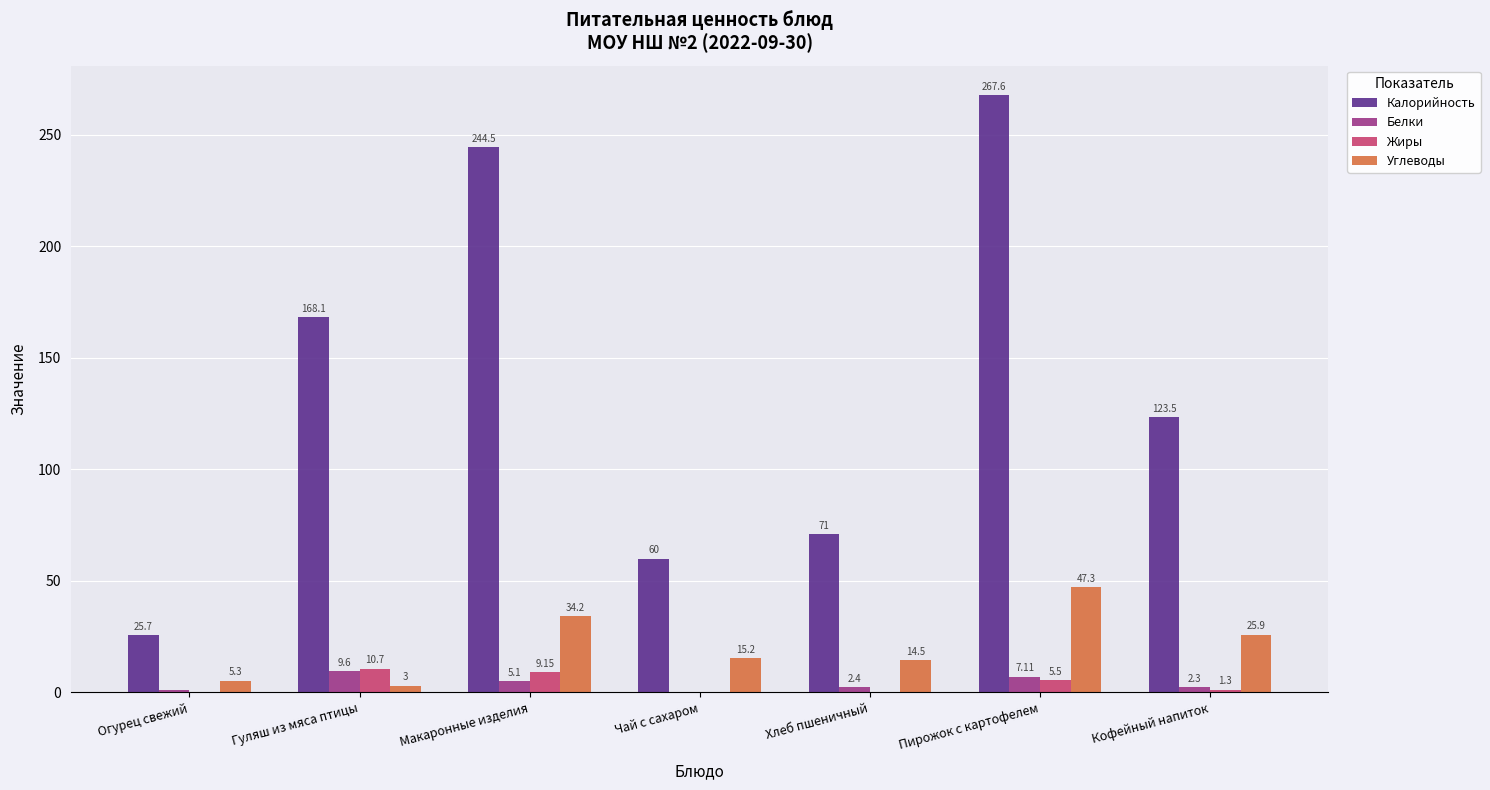

The value of Калорийность at Хлеб пшеничный is 71.0. True or false?

True